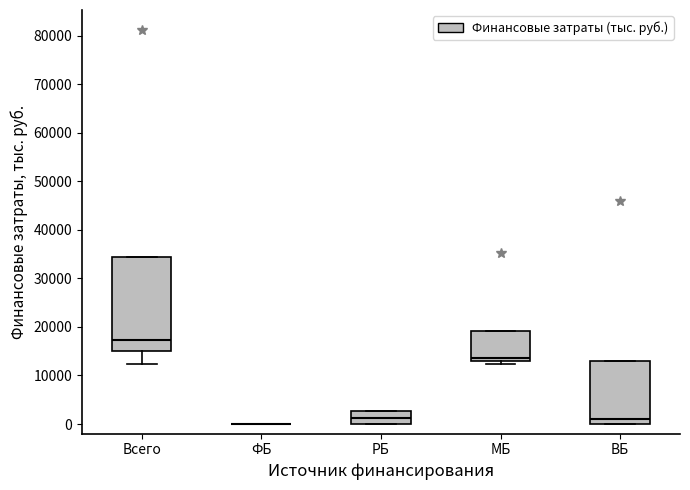

Reading left to right, read every box against the y-axis: the position of its median line, the range the box covers, and the ends of its whiskers. The values are not printed on the chart, so give them approximately, as read against the axis.

Всего: median 17000, box 15000 to 34000, whiskers 12000 to 34000
ФБ: box collapsed to a line at 0, whiskers 0 to 0
РБ: median 1000, box 0 to 3000, whiskers 0 to 3000
МБ: median 14000, box 13000 to 19000, whiskers 12000 to 19000
ВБ: median 1000, box 0 to 13000, whiskers 0 to 13000